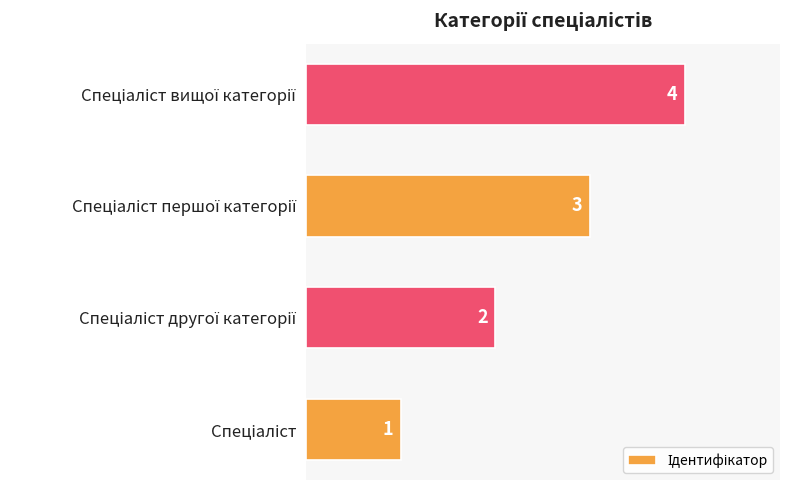

Count the number of data series in this chart.

1